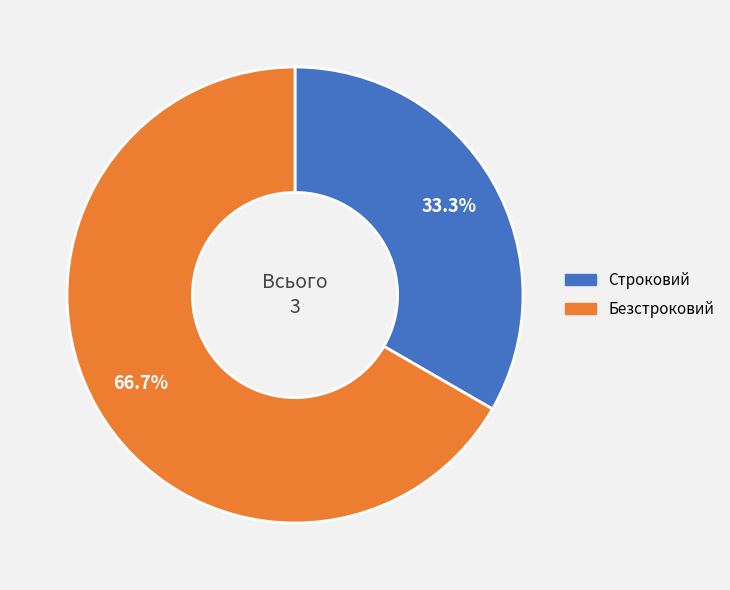

Count the number of slices in the pie.

2